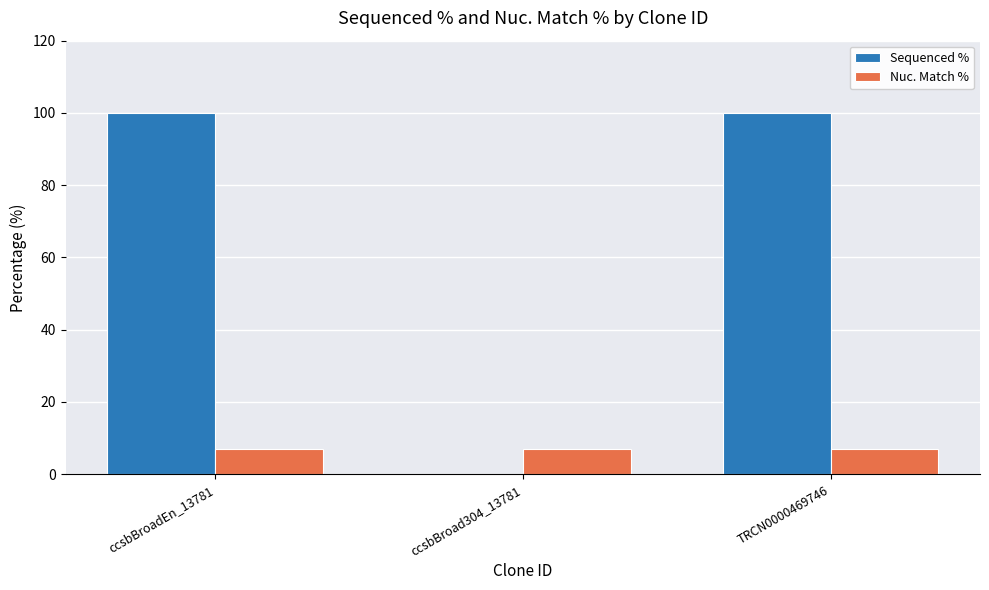

Is the value of Nuc. Match % at ccsbBroadEn_13781 greater than the value of Sequenced % at TRCN0000469746?

No